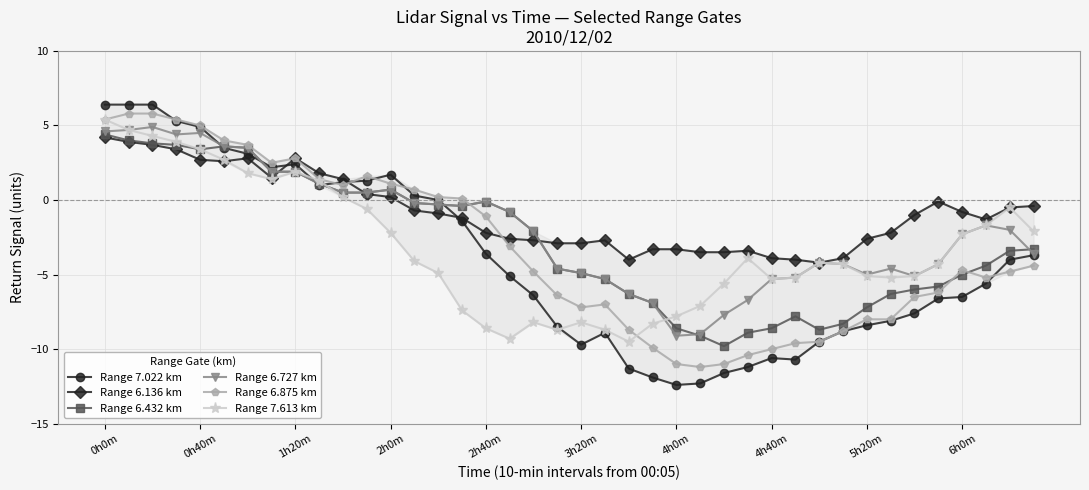

What is the value of the Range 6.875 km point at the 26th from the left?

-11.2